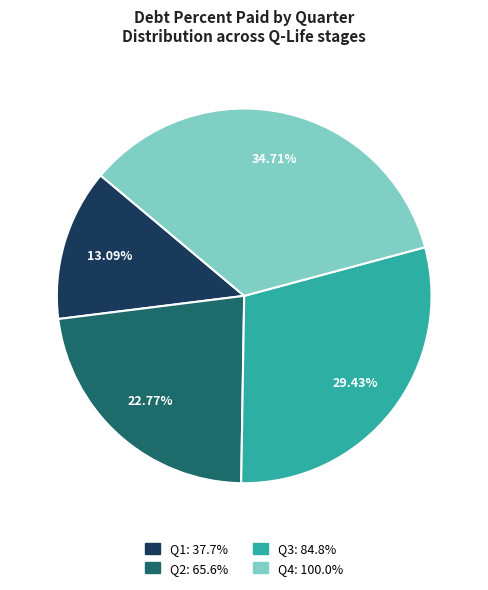

Is there any slice that represents more than half of the pie?

No